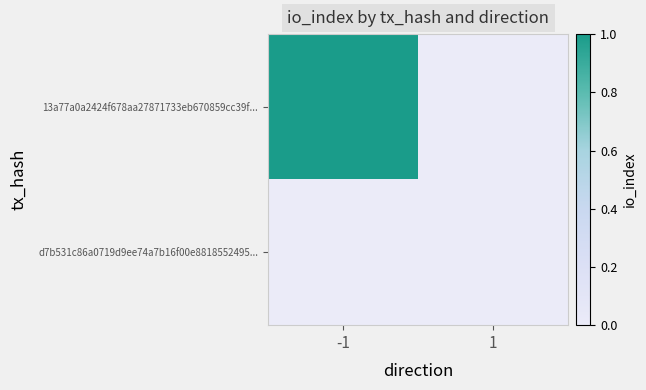

List the series in order of their peak value, highest first.

13a77a0a2424f678aa27871733eb670859cc39f..., d7b531c86a0719d9ee74a7b16f00e8818552495...